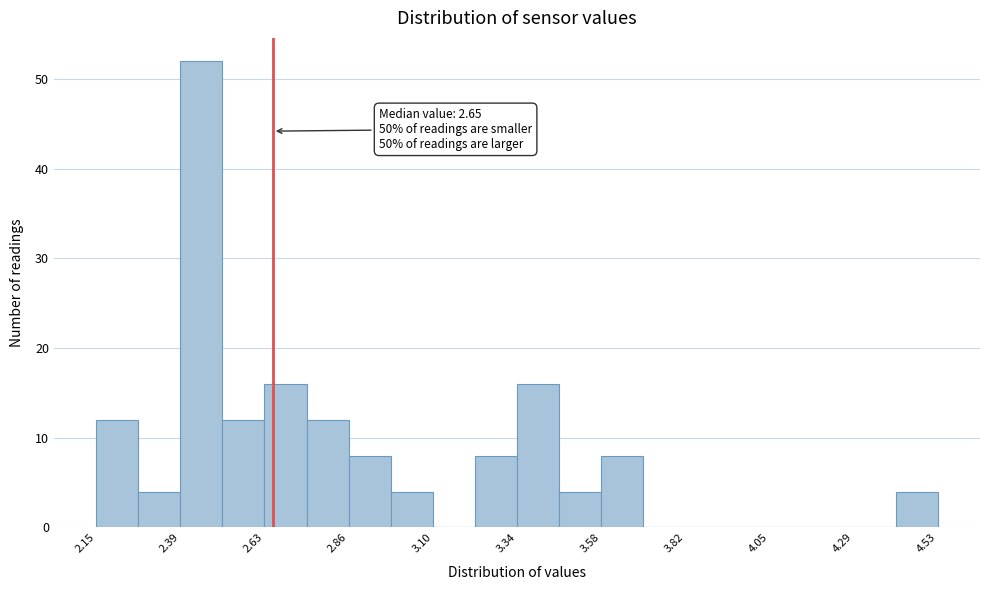

Around what value on the x-axis is the tallest bar? Give the approximate position of its centre, as read against the axis.

2.45